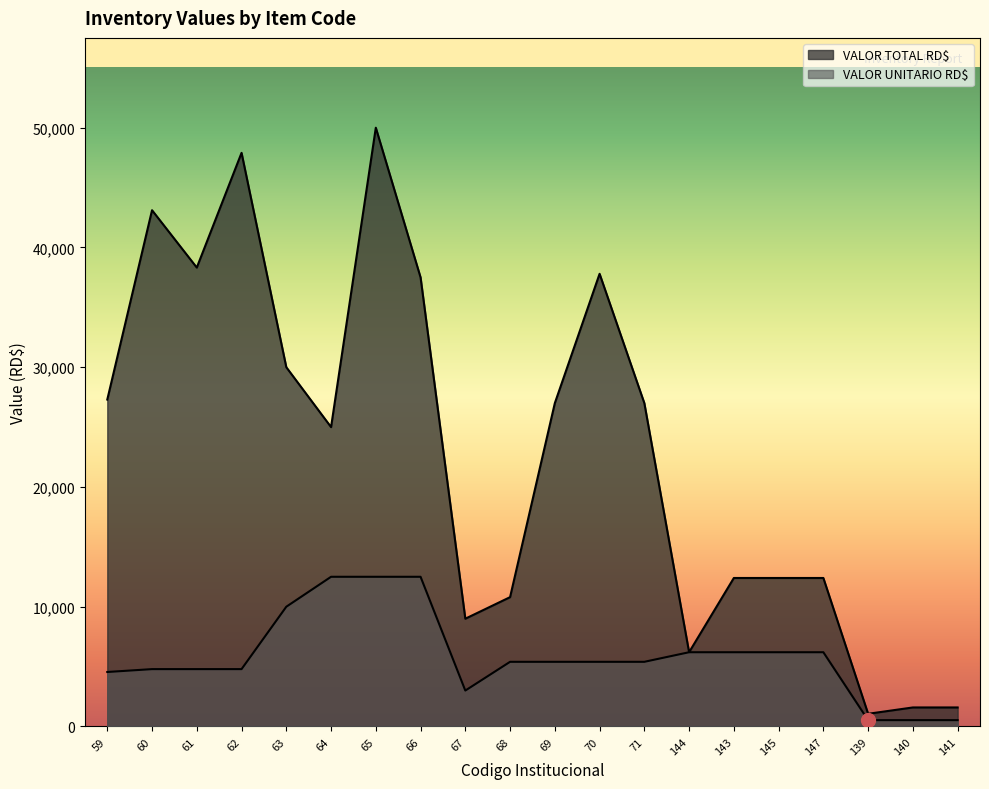

Rank the categories by VALOR UNITARIO RD$ value from lowest to highest.

139, 140, 141, 67, 59, 60, 61, 62, 68, 69, 70, 71, 144, 143, 145, 147, 63, 64, 65, 66